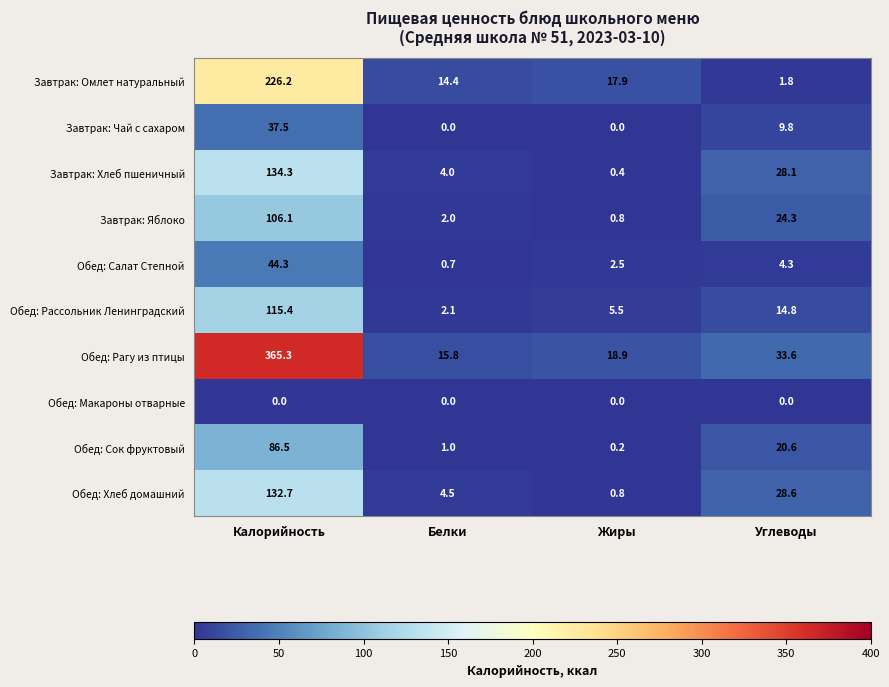

Rank the series at Углеводы from lowest to highest value.

Обед: Макароны отварные, Завтрак: Омлет натуральный, Обед: Салат Степной, Завтрак: Чай с сахаром, Обед: Рассольник Ленинградский, Обед: Сок фруктовый, Завтрак: Яблоко, Завтрак: Хлеб пшеничный, Обед: Хлеб домашний, Обед: Рагу из птицы